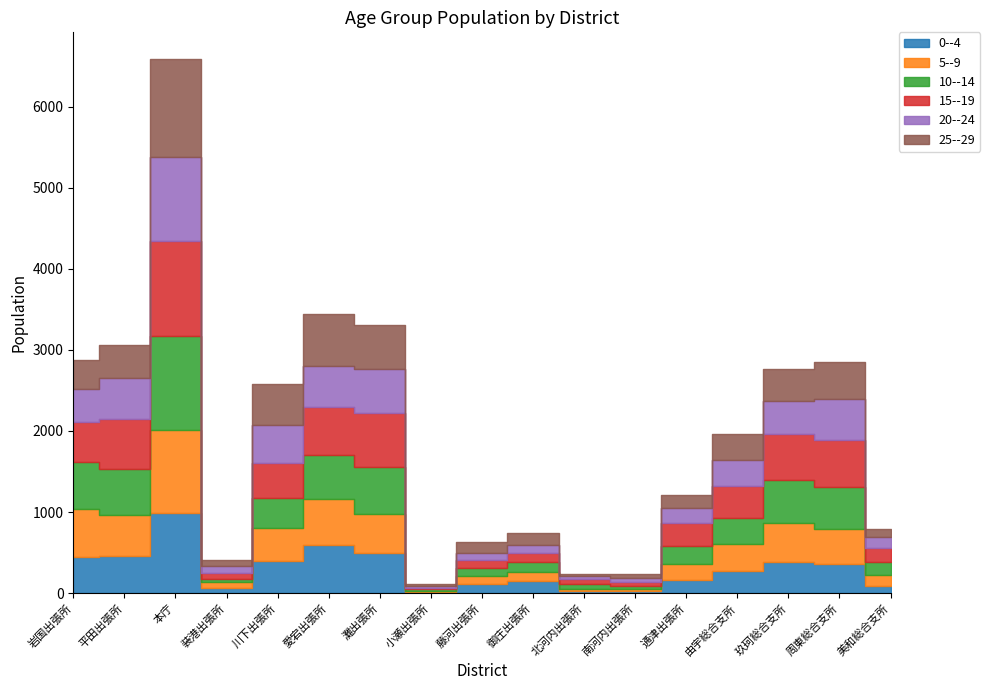

Reading left to right, what are all the values shown in this chart?

0--4: 450	456	991	68	398	596	488	11	117	144	25	20	160	267	377	358	88
5--9: 585	506	1018	62	402	570	485	14	97	120	29	26	196	340	484	430	133
10--14: 585	564	1160	47	378	537	585	19	94	117	57	36	220	325	536	521	164
15--19: 492	620	1174	65	425	590	659	18	98	112	65	55	288	384	570	581	174
20--24: 404	503	1038	91	470	508	549	24	89	102	29	47	183	324	398	508	128
25--29: 355	416	1210	78	513	638	543	21	129	140	30	49	162	329	402	448	106